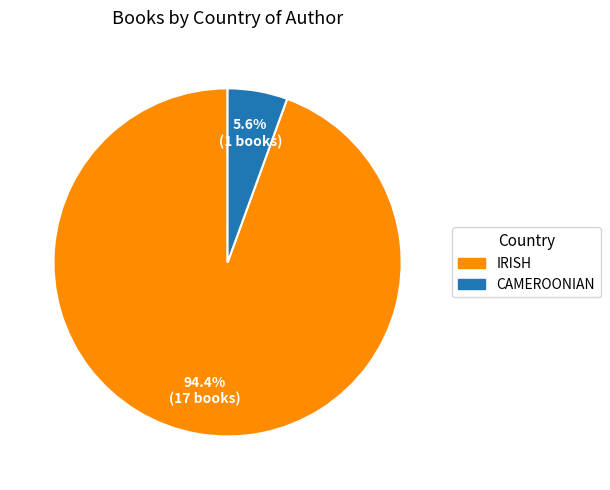

Rank the categories by value from highest to lowest.

IRISH, CAMEROONIAN